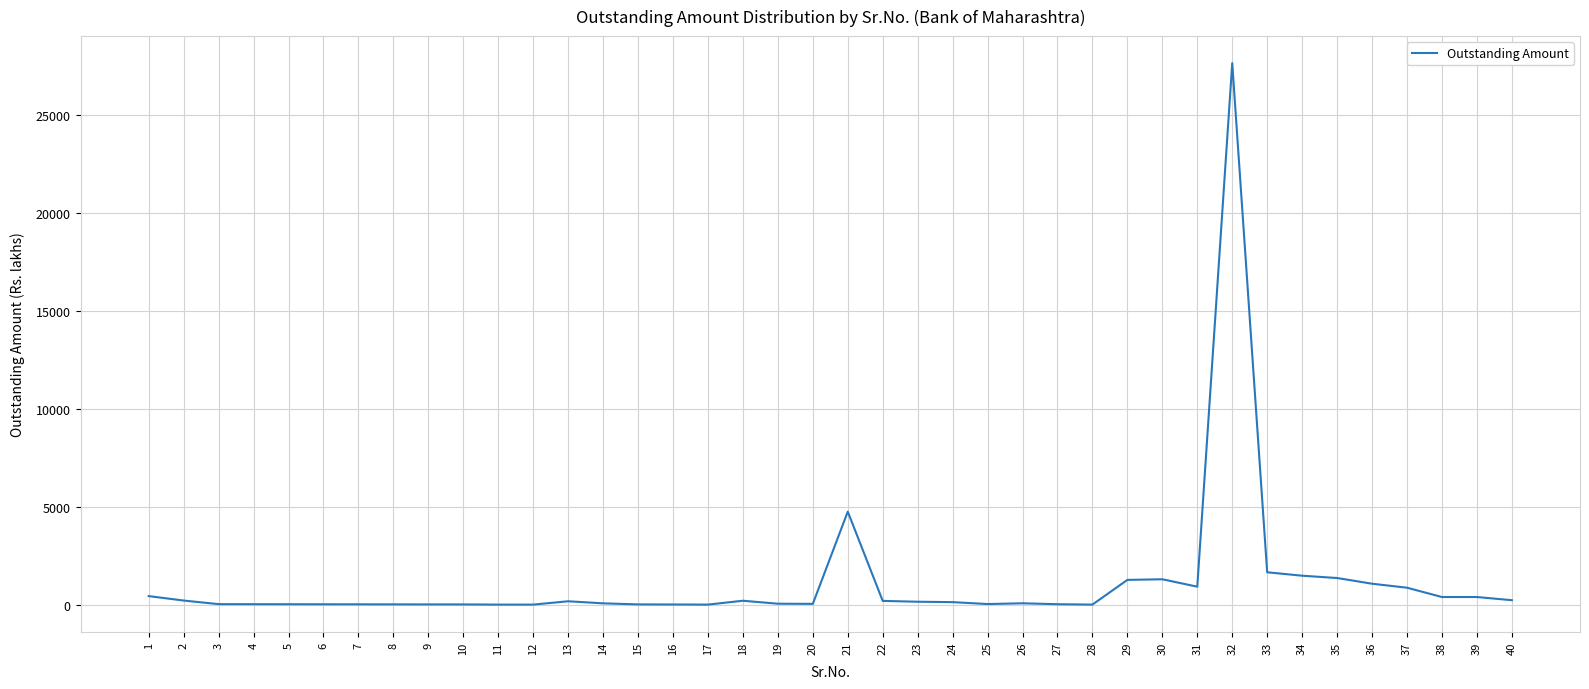

Approximately how many times larger is the value at 5 compared to 3?

0.9